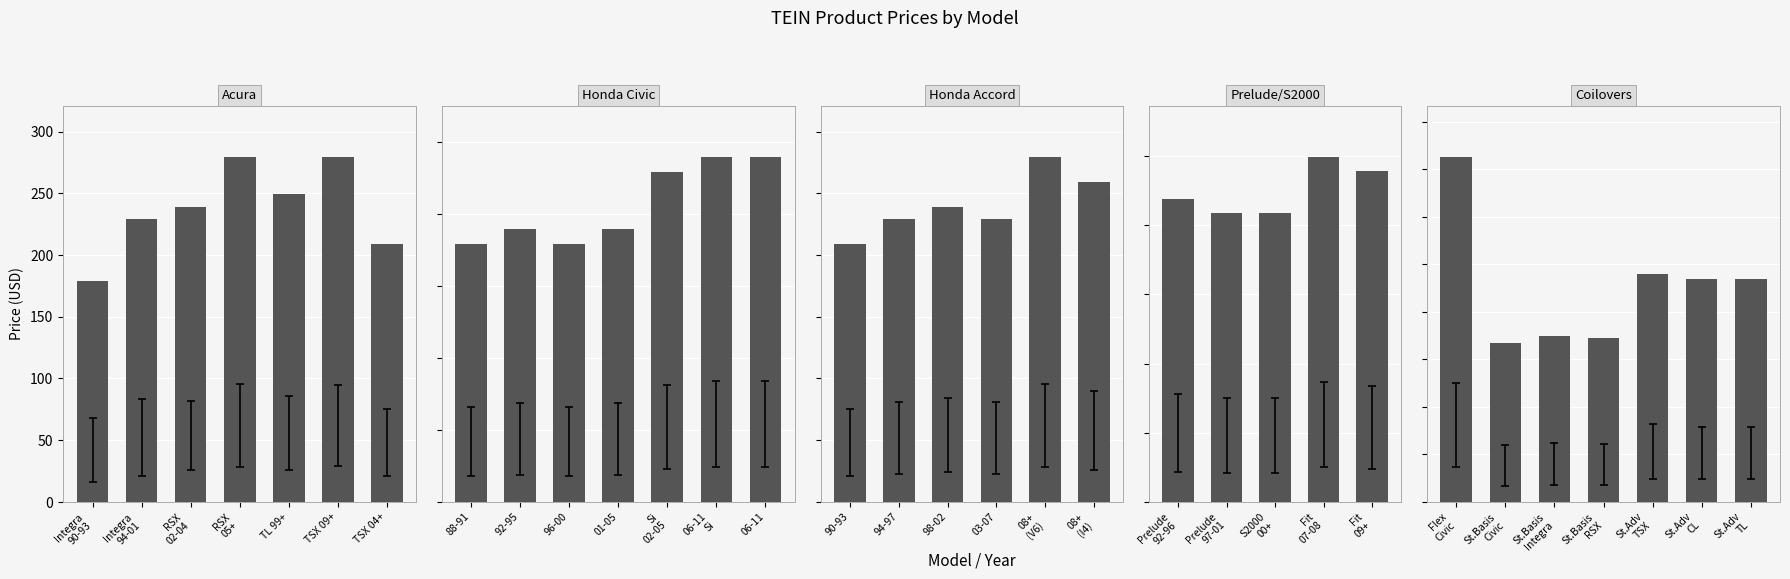

True or false: S-Tech Springs (newer) has a value of 411 at P3920.

False